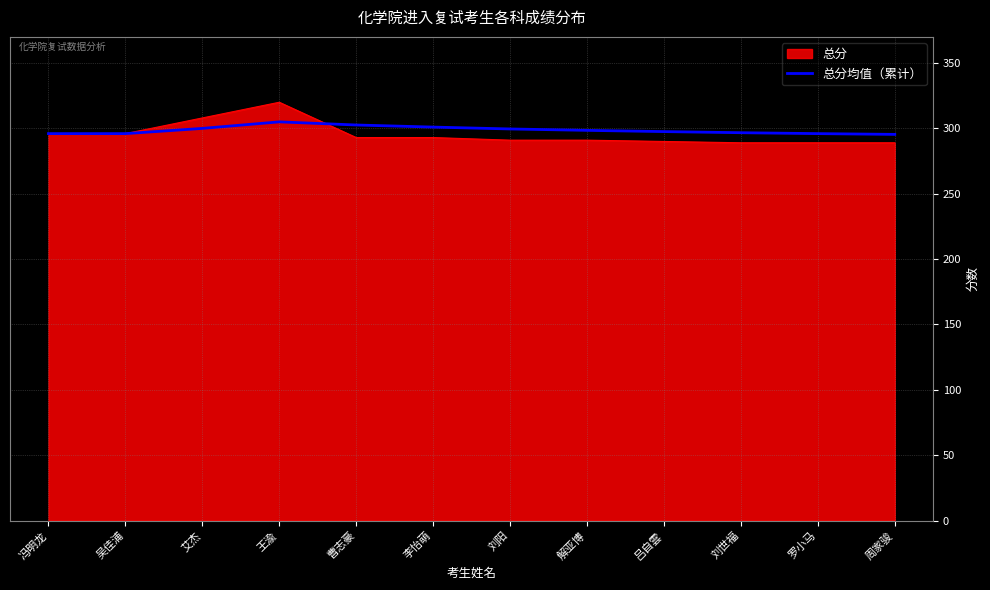

List the series in order of their peak value, lowest first.

总分均值（累计）, 总分